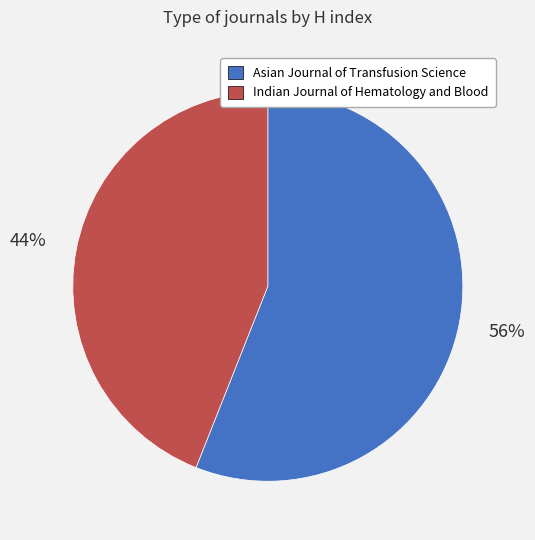

How many segments does this pie chart have?

2